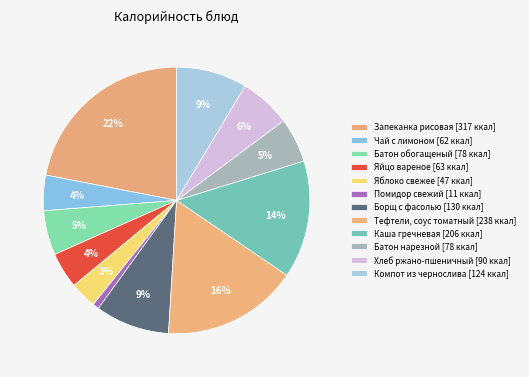

How many segments does this pie chart have?

12